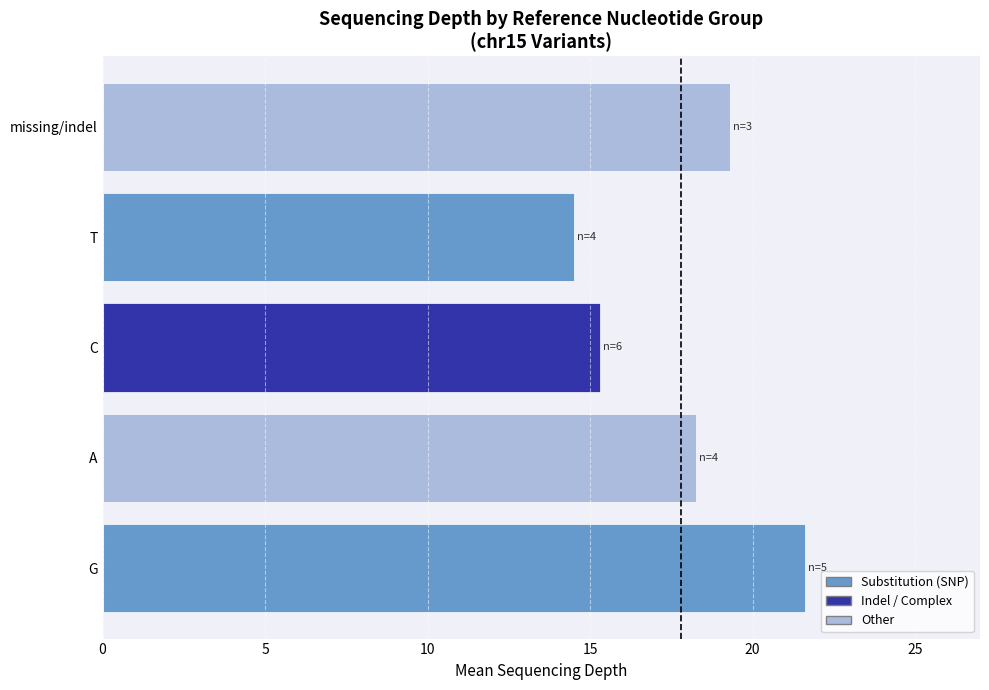

Which has a higher value, G or T?

G